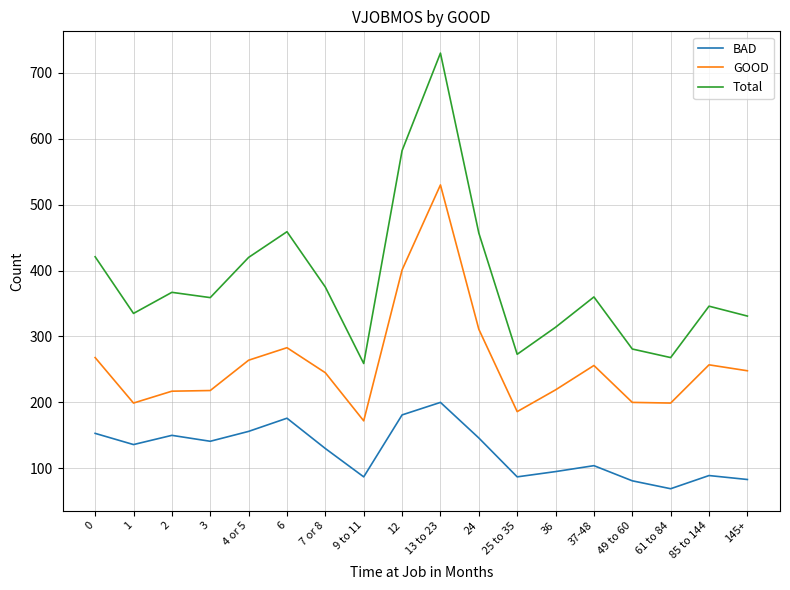

What is the smallest value displayed?

69